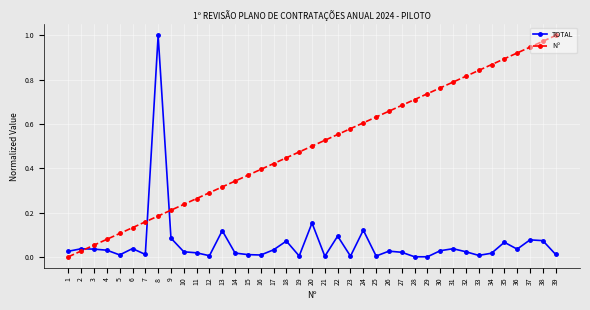

What are all the series names shown in the legend?

TOTAL, Nº